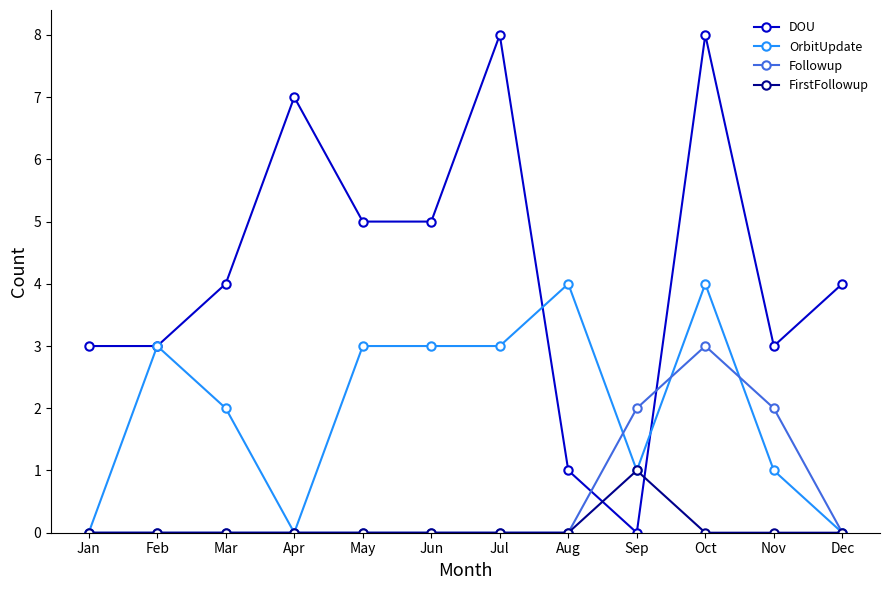

How many lines are shown in the chart?

4